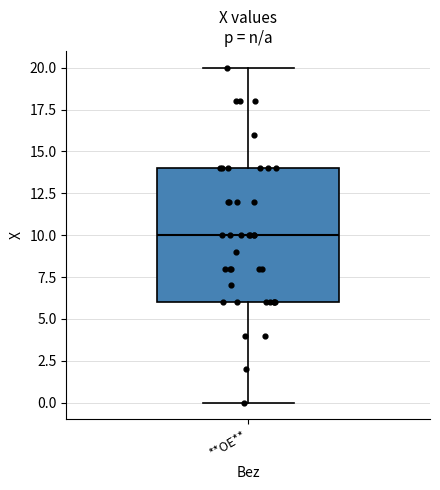

Read this box plot against the y-axis: the position of the median line, the range covered by the box, and the ends of both whiskers. The values are not printed on the chart, so give them approximately, as read against the axis.

median 10, box 6 to 14, whiskers 0 to 20